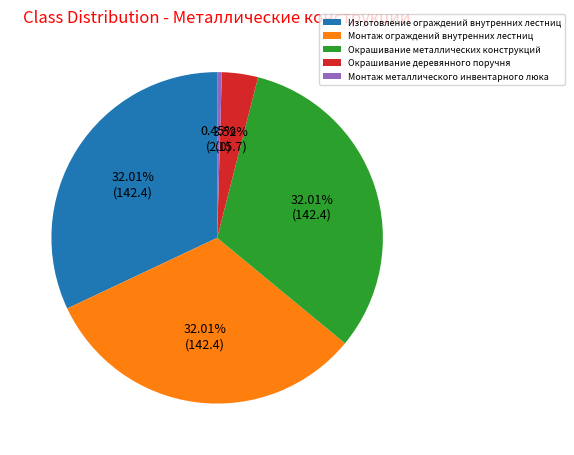

Which slice is the smallest?

Монтаж металлического инвентарного люка